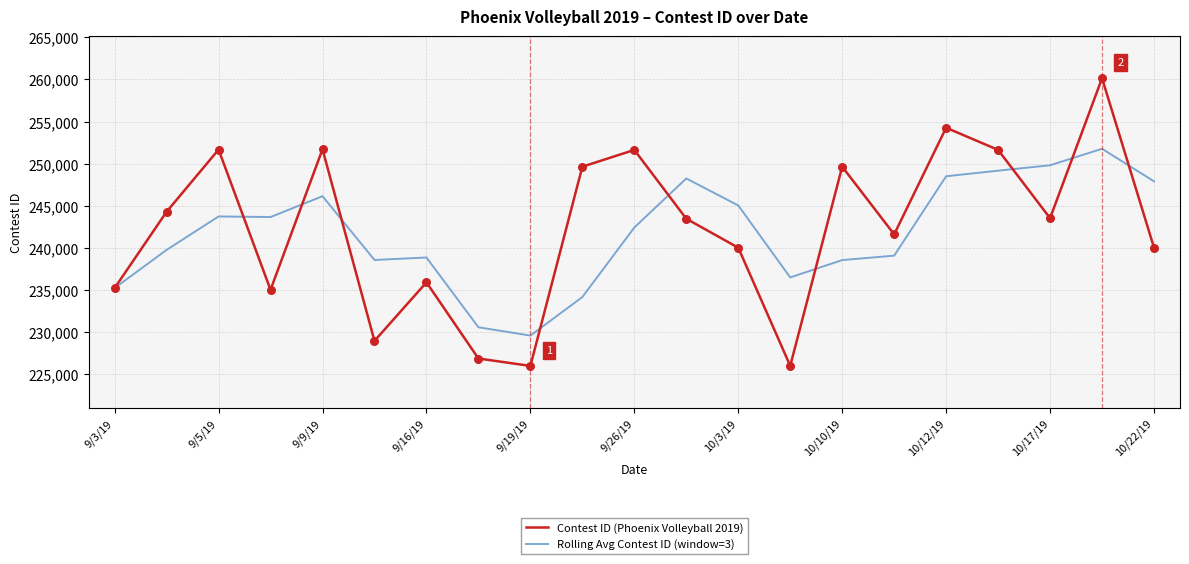

What are all the series names shown in the legend?

Contest ID (Phoenix Volleyball 2019), Rolling Avg Contest ID (window=3)